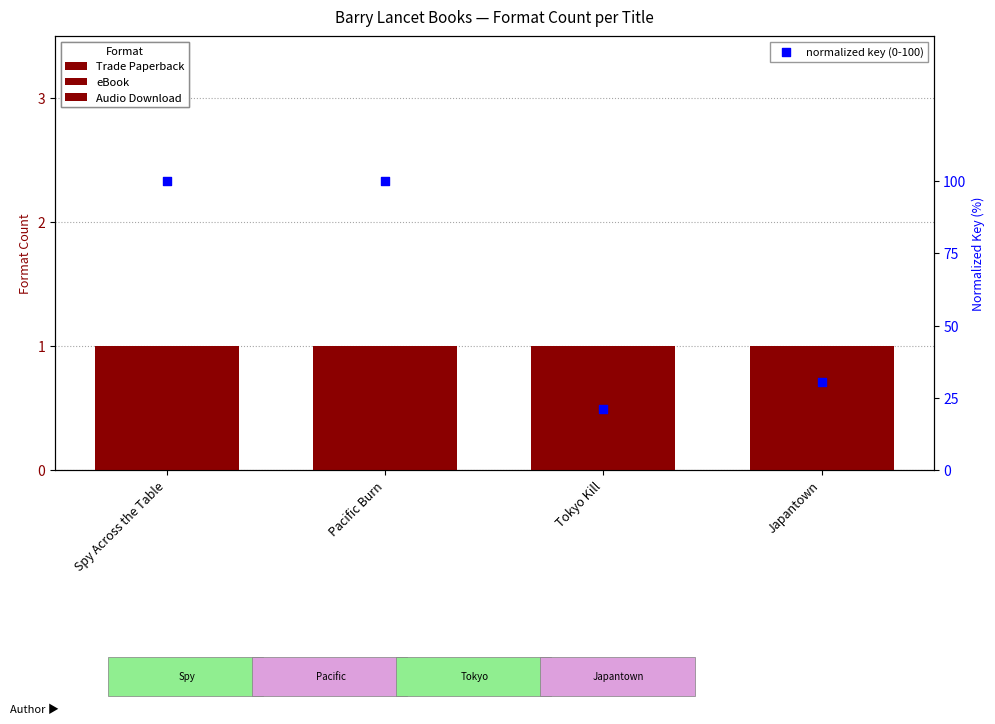

Is the value of Audio Download at Spy Across the Table greater than the value of normalized key (0-100) at Japantown?

No